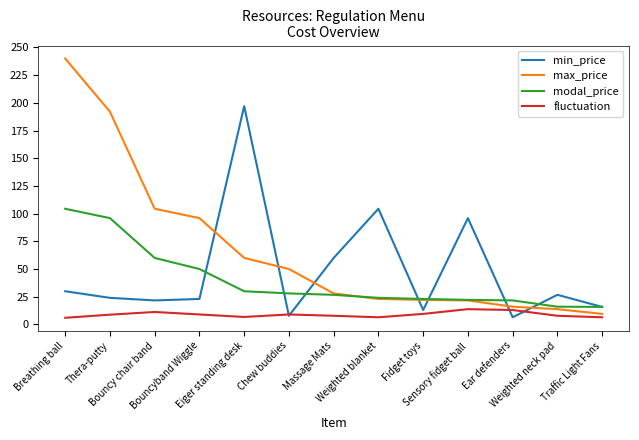

What is the maximum value shown in the chart?

240.0